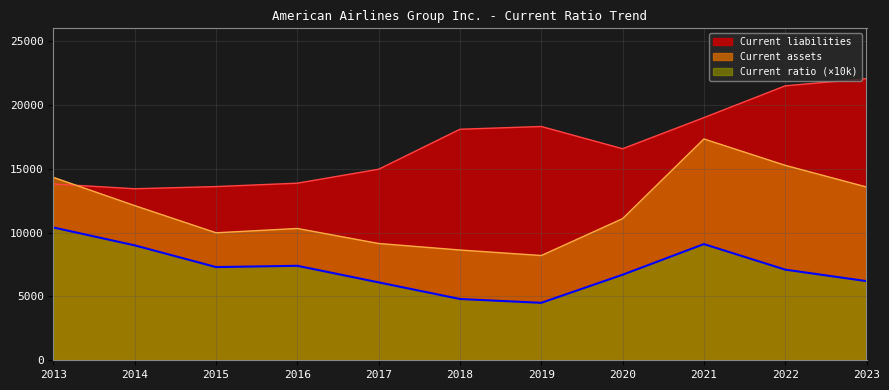

Which series changed the most between 2016 and 2018?

Current liabilities